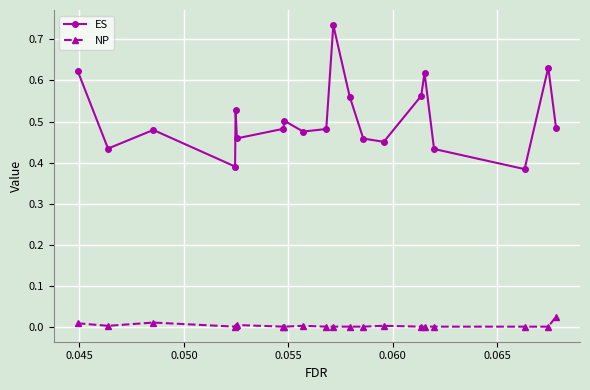

Which series has the largest total across all categories?

ES